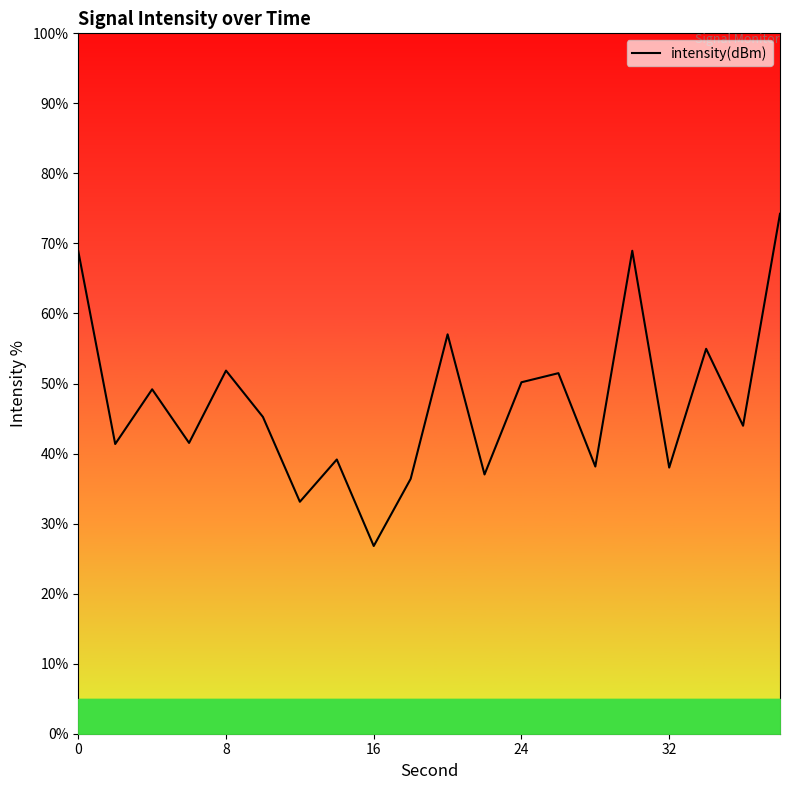

What is the maximum value shown in the chart?

74.2